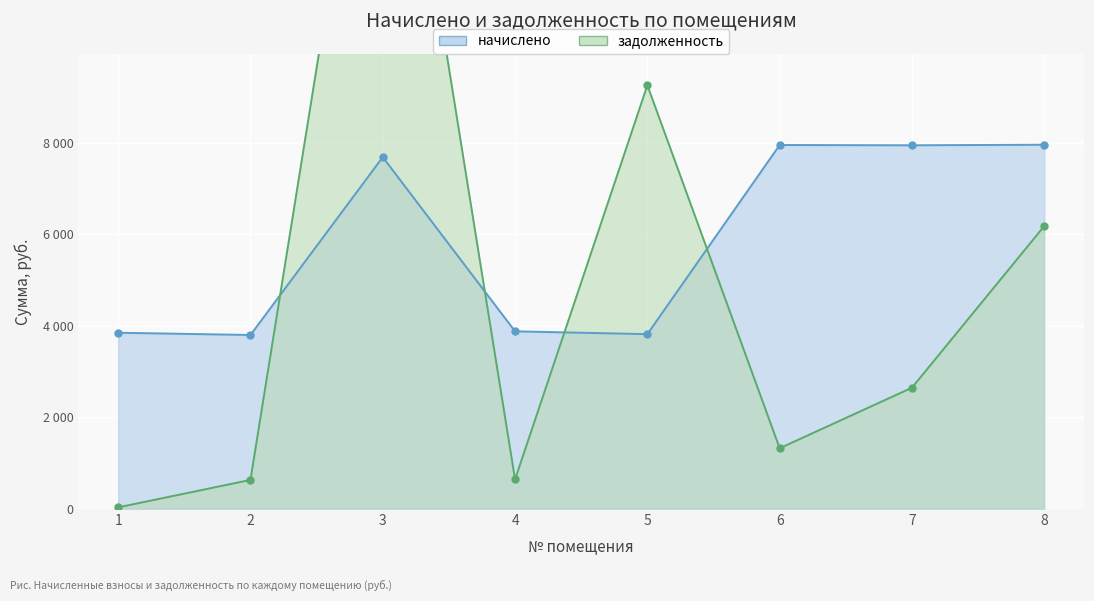

List the series in order of their overall mean, lowest first.

задолженность, начислено